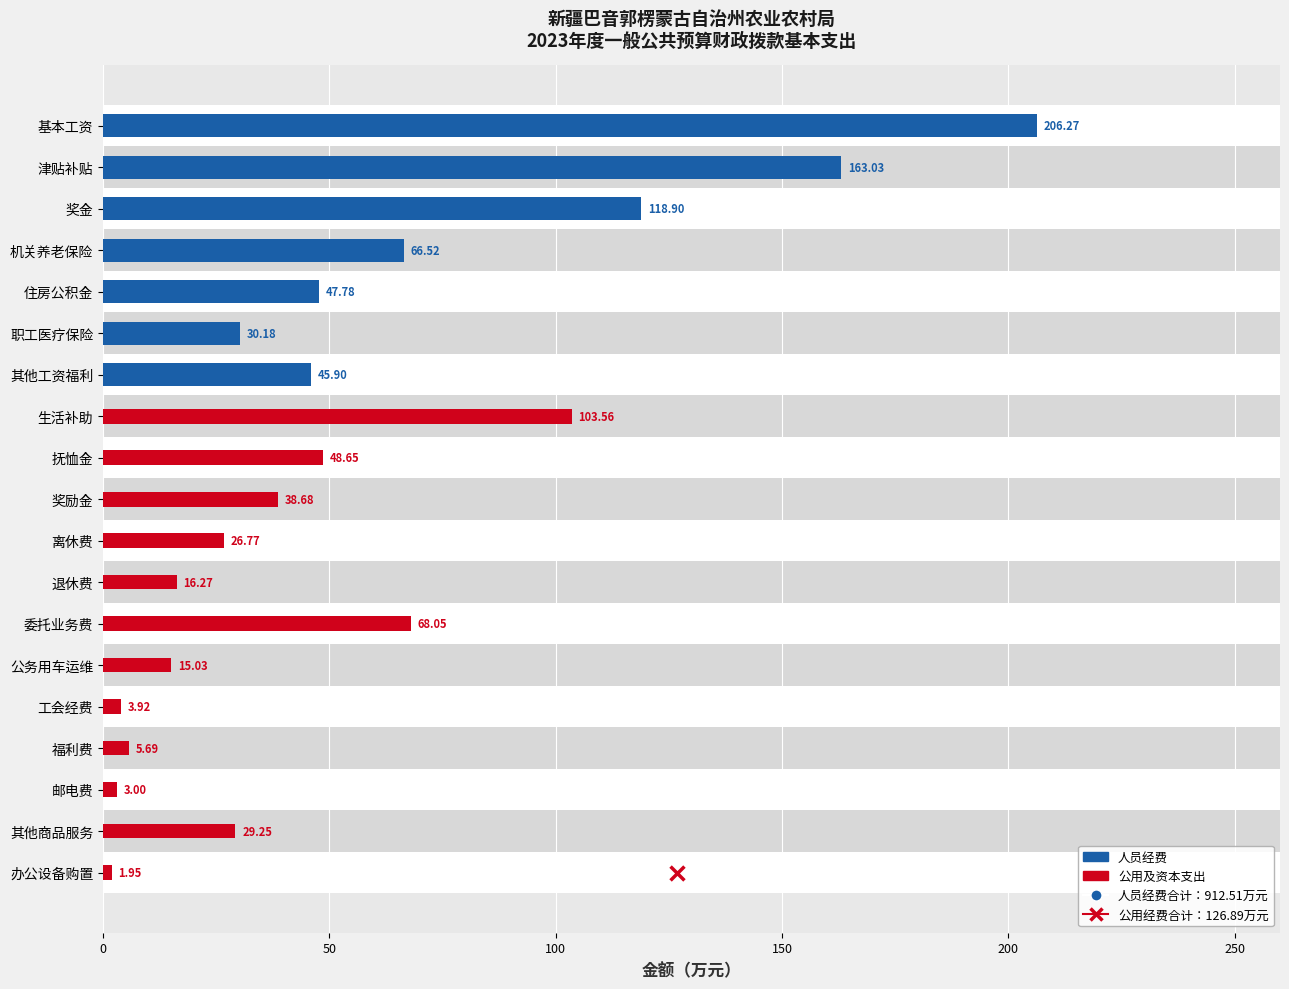

What are all the series names shown in the legend?

人员经费, 公用及资本支出